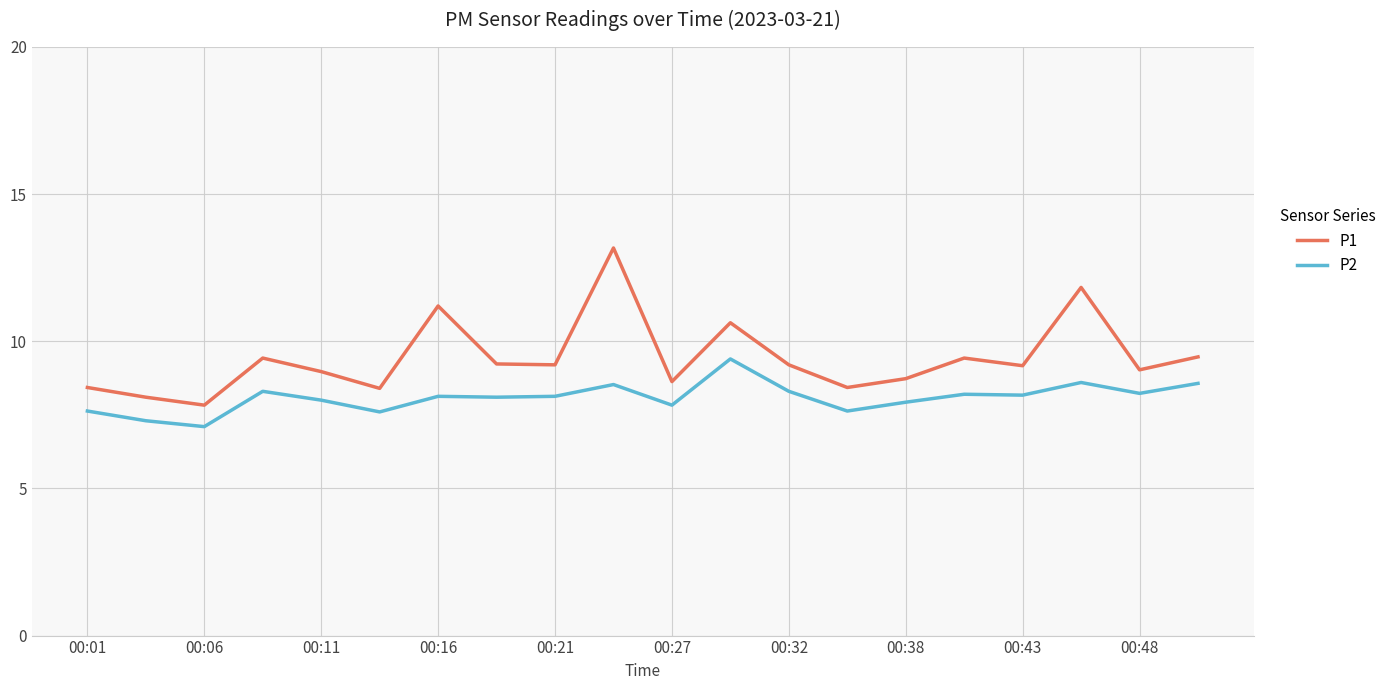

What is the difference between the maximum and minimum values in the P2 series?

2.3